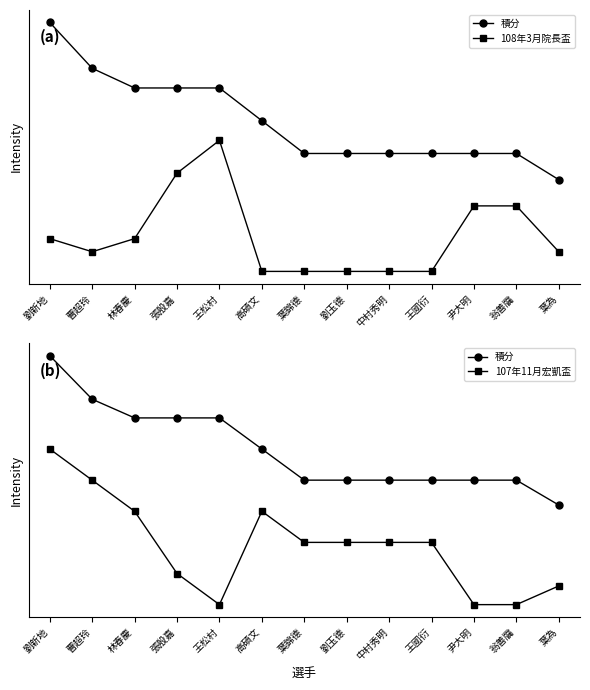

Where does the 108年3月院長盃 series first go above 3?

劉新地